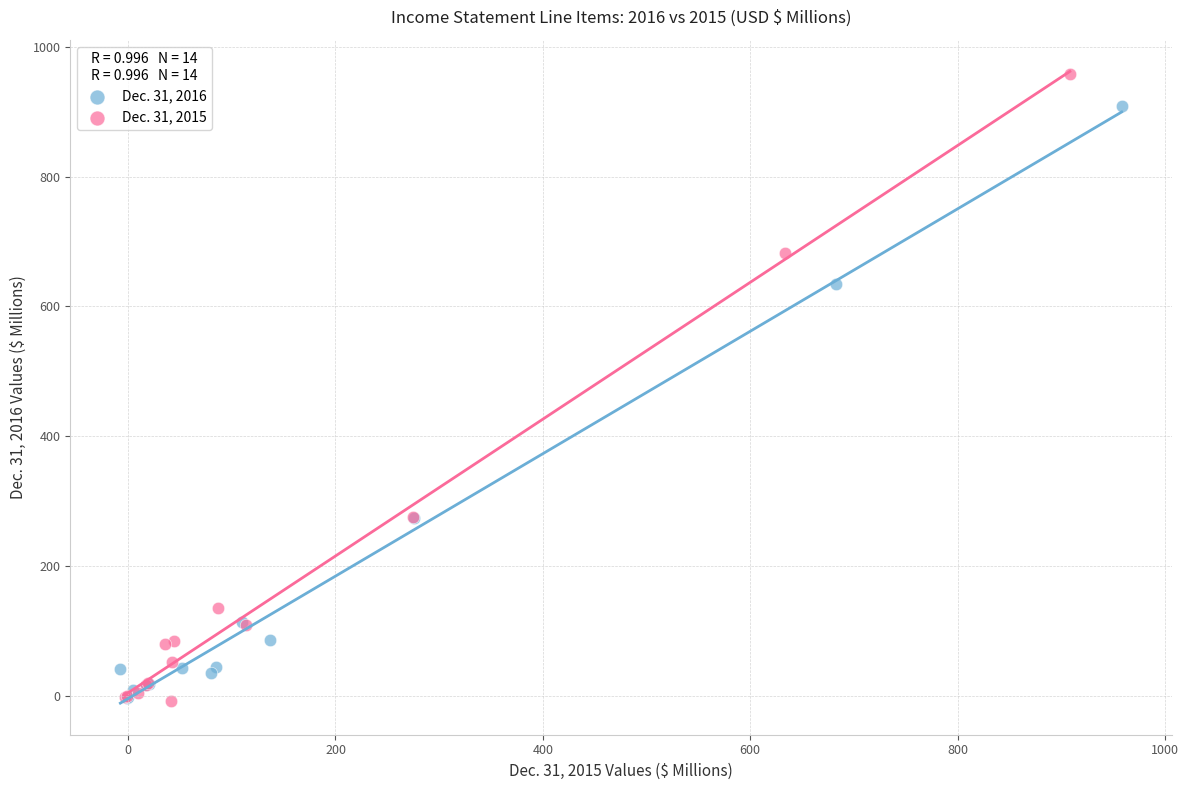

Which series has the widest spread of Y values?

Dec. 31, 2015